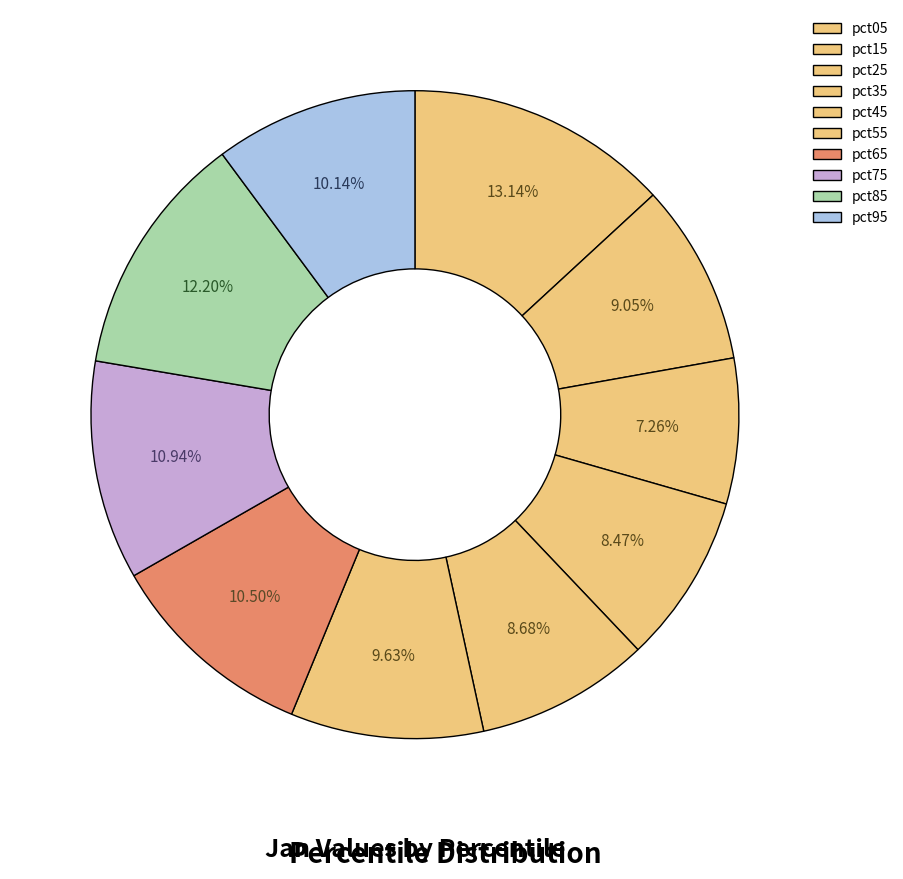

How many slices are in this pie chart?

10